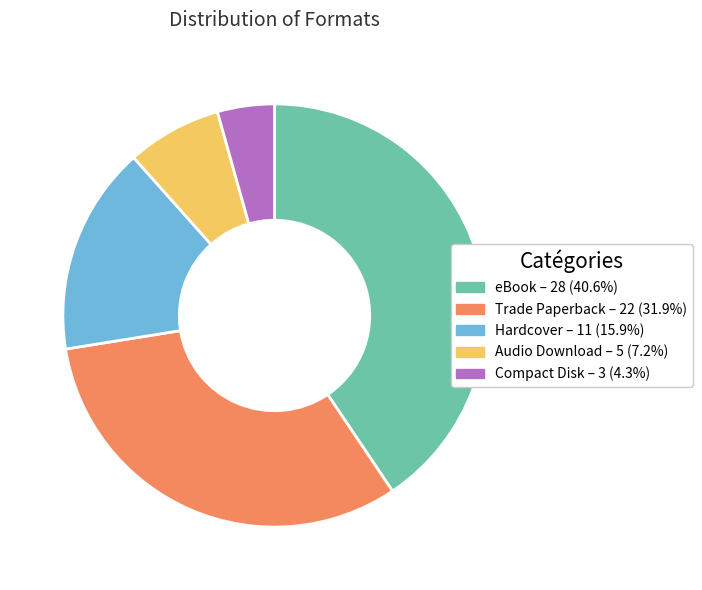

Does Audio Download represent more than half of the total?

No